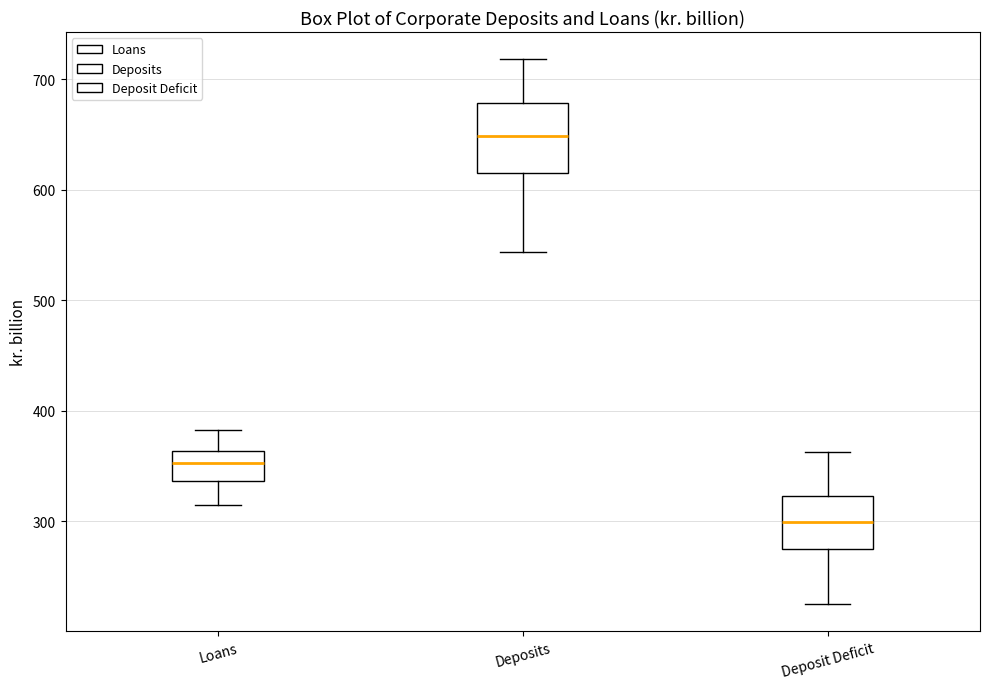

Which box's median line is the highest?

Deposits